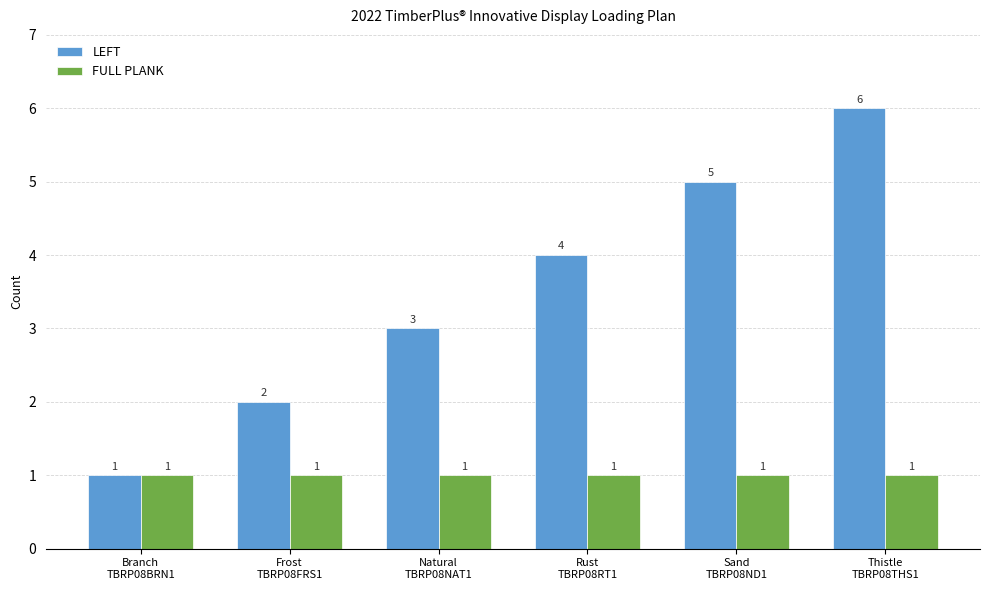

Count the LEFT values in the range 2 to 5.

4